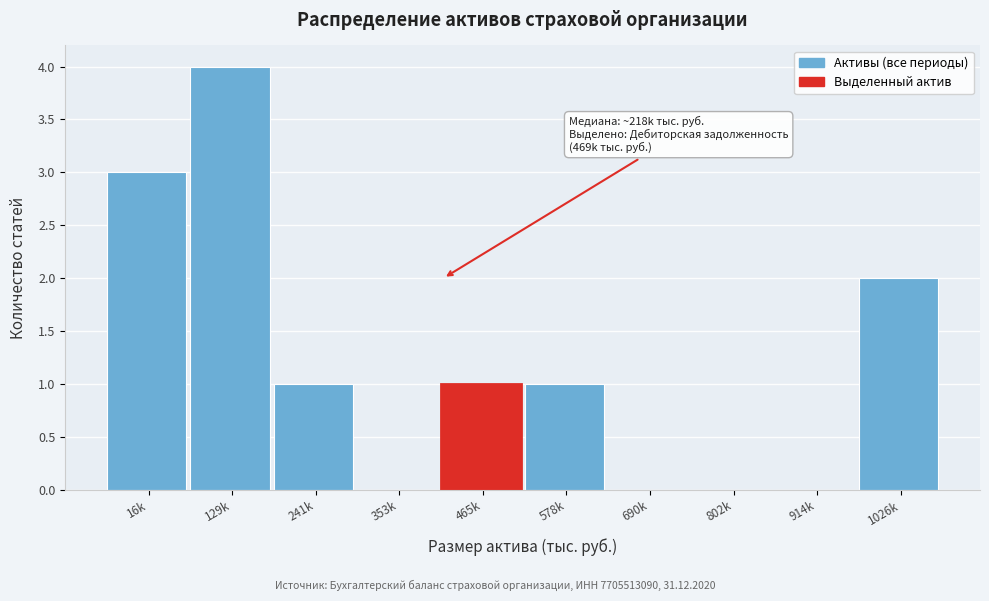

Reading right to left, list all the values displayed in this chart.

1026k=2	914k=0	802k=0	690k=0	578k=1	465k=1	353k=0	241k=1	129k=4	16k=3